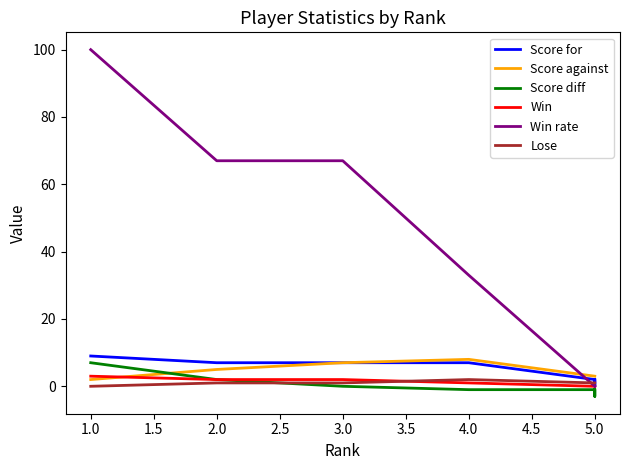

Is it true that Score for equals 2 at 1.0?

False